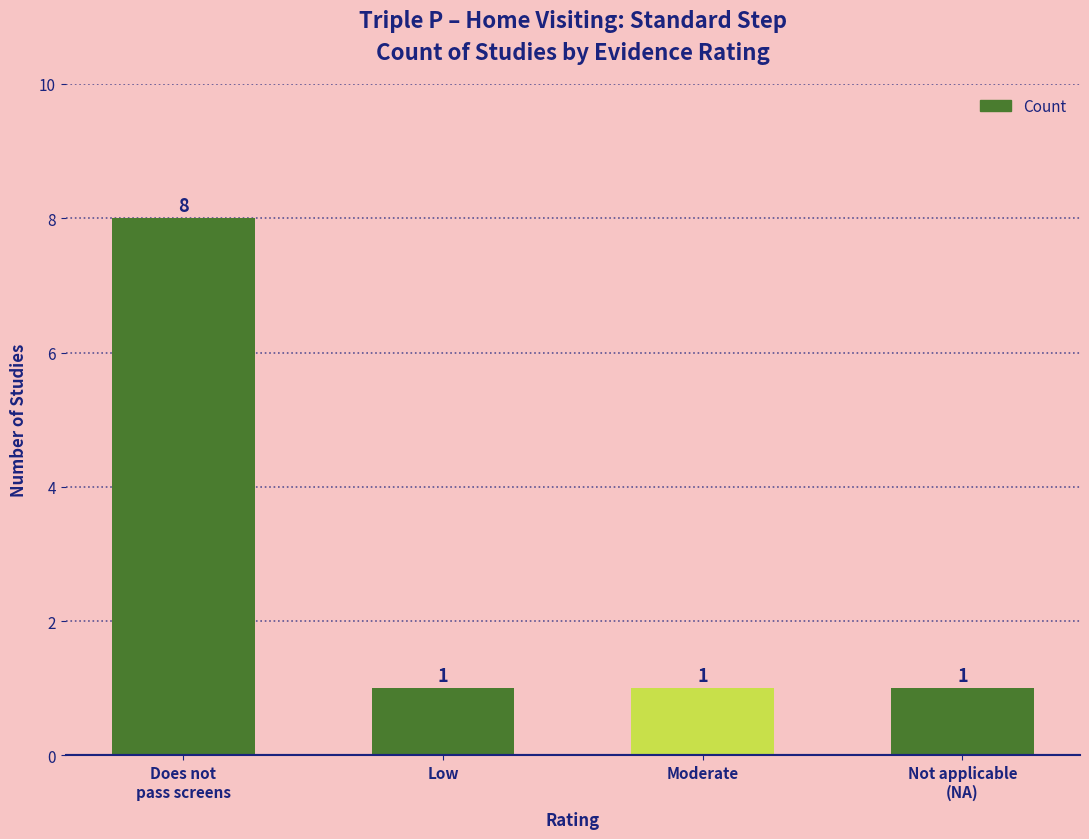

Count the values in the range 1 to 8.

4